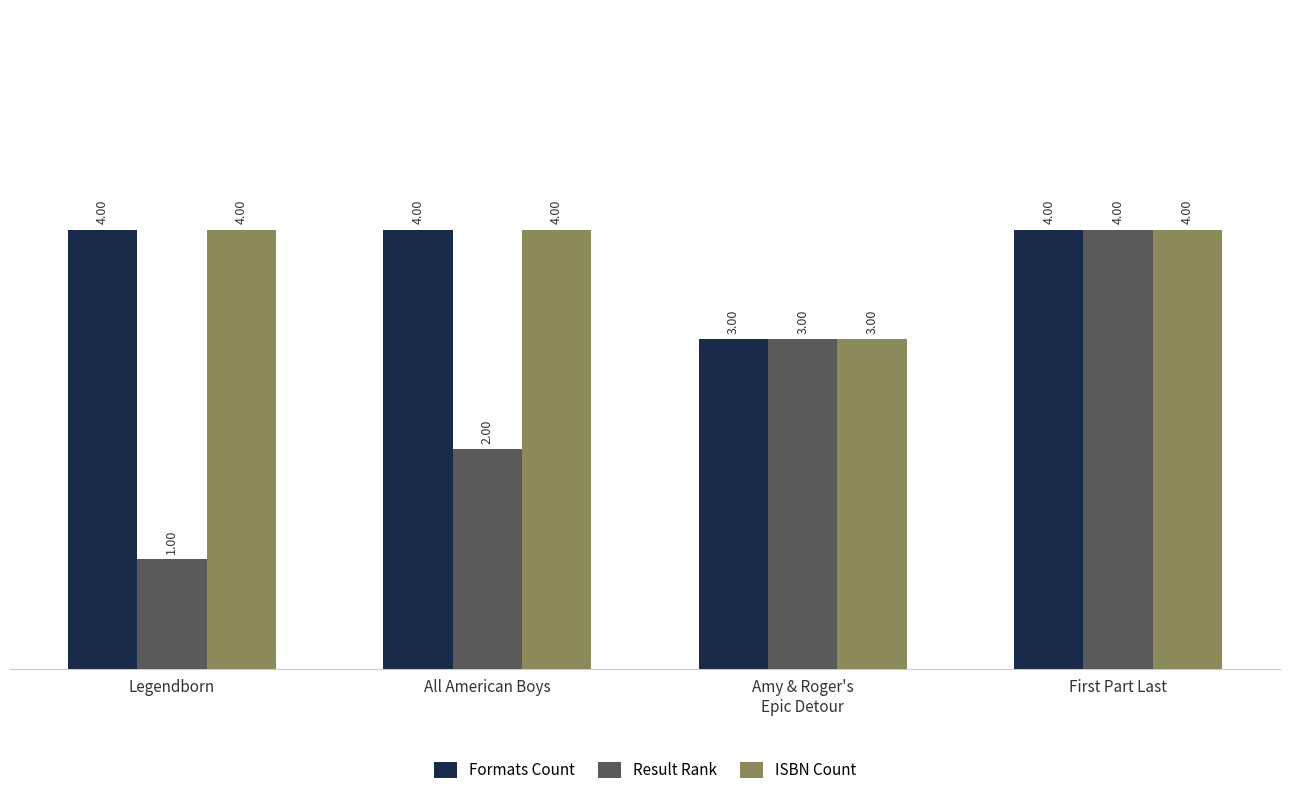

What is the maximum value shown in the chart?

4